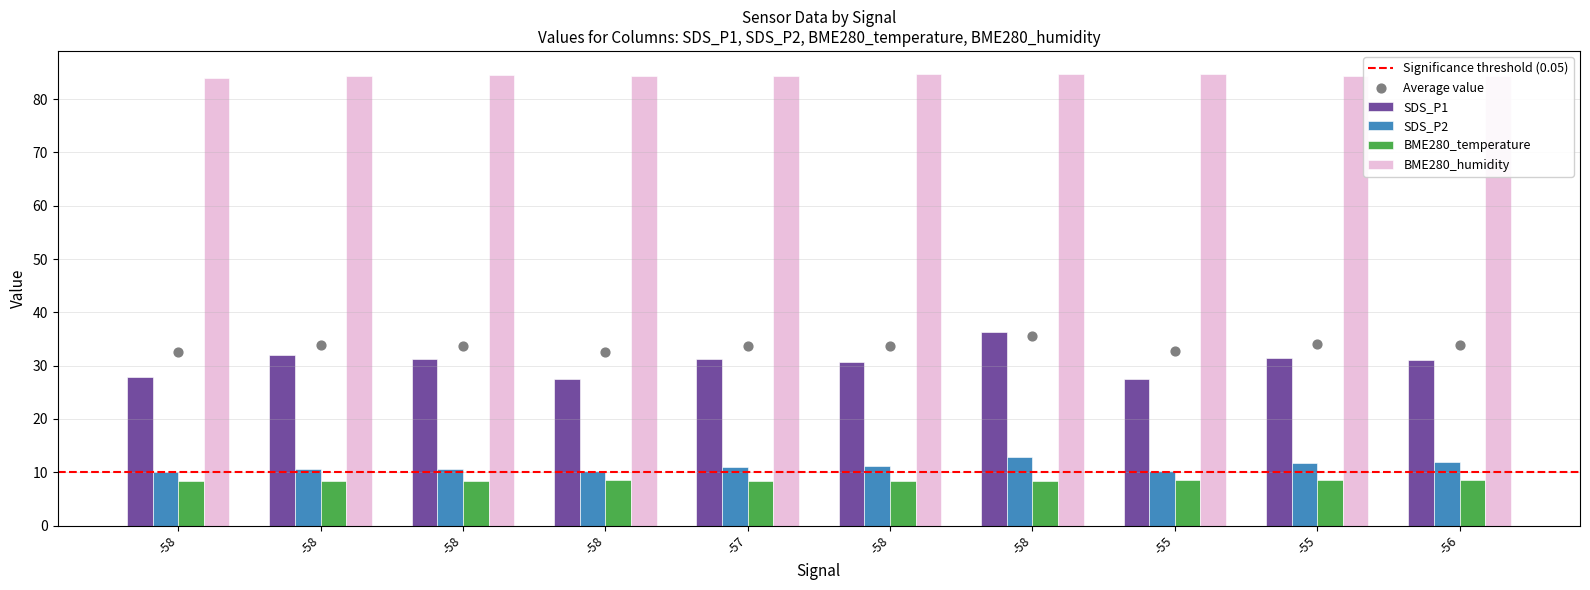

Which series has the widest spread of Y values?

SDS_P1